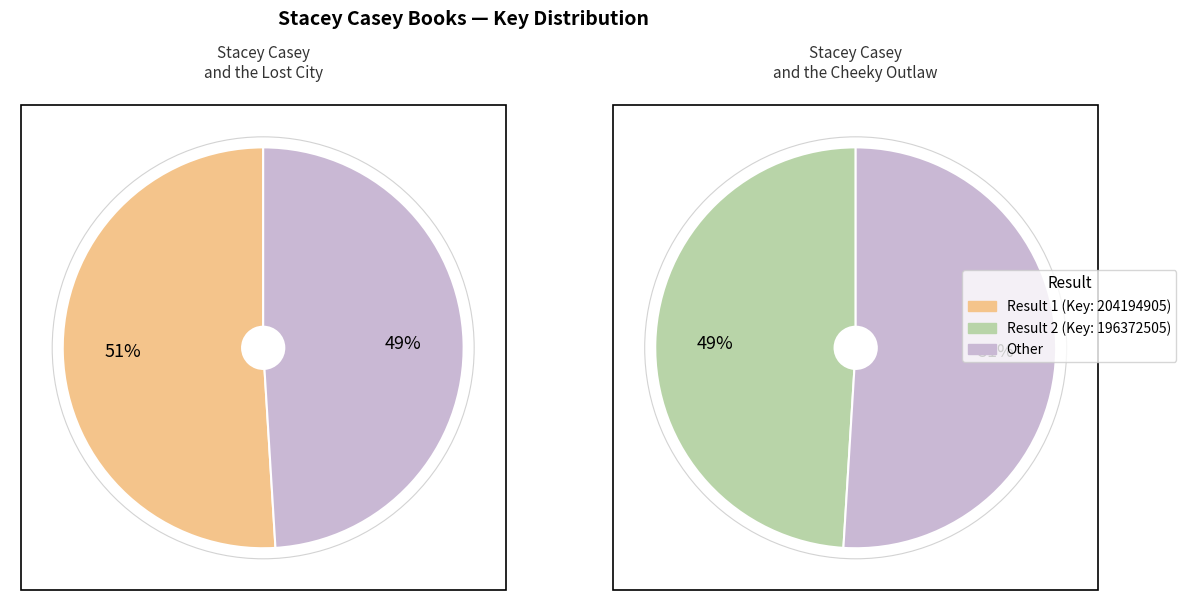

To the nearest percent, what is the combined percentage of 2 and 1?

100%